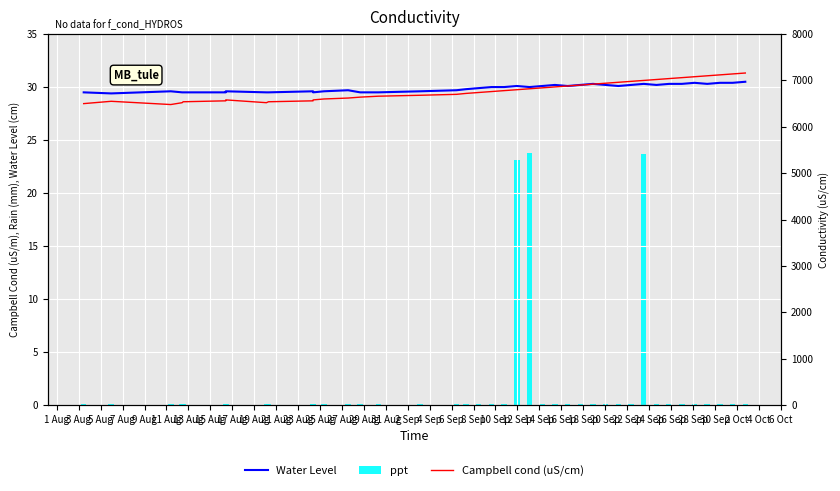

What is the lowest value of the Water Level series?

29.4